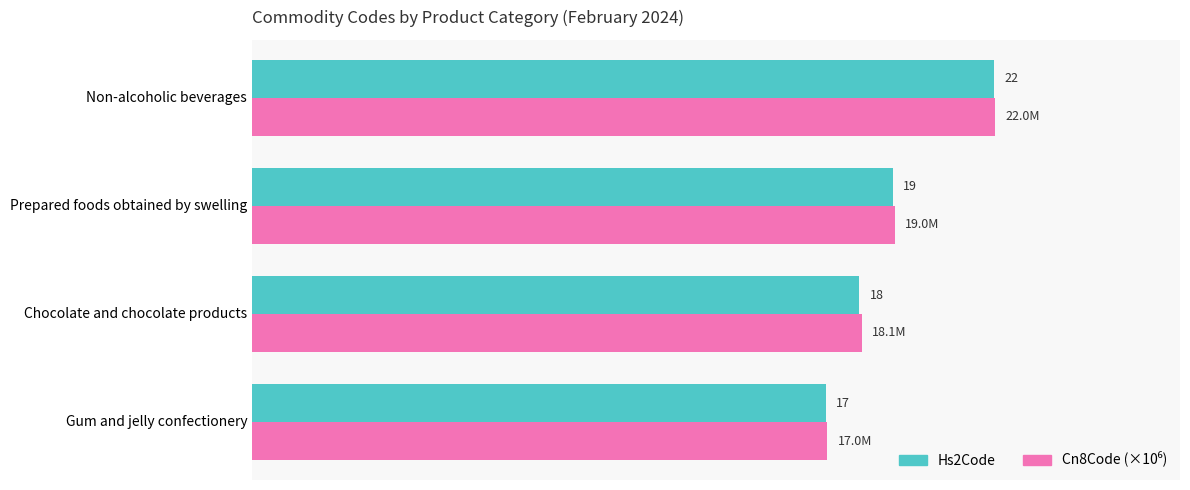

List the labels in order of Hs2Code value, smallest first.

Gum and jelly confectionery, Chocolate and chocolate products, Prepared foods obtained by swelling, Non-alcoholic beverages